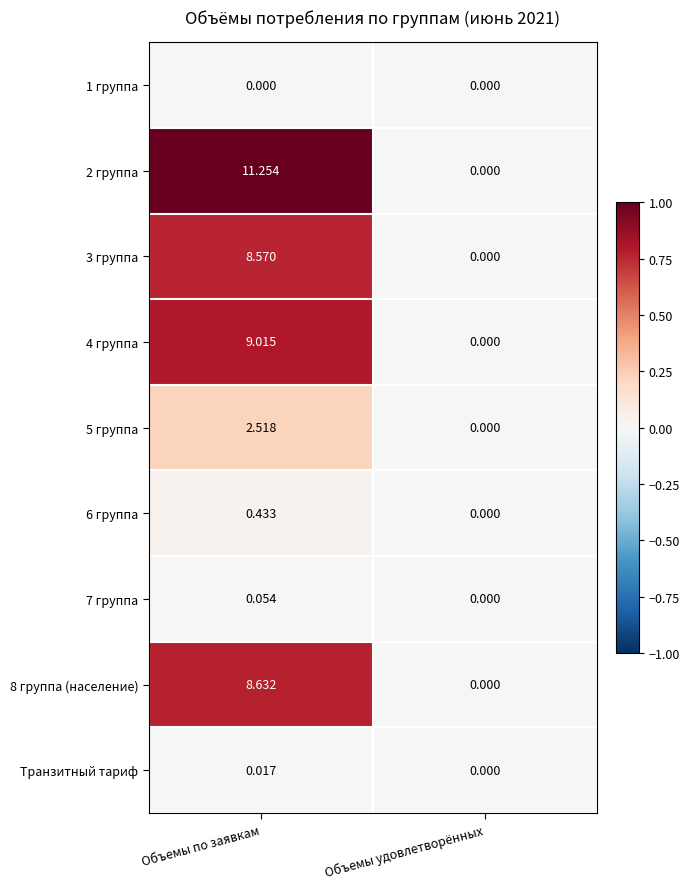

What is the greatest value displayed?

11.3